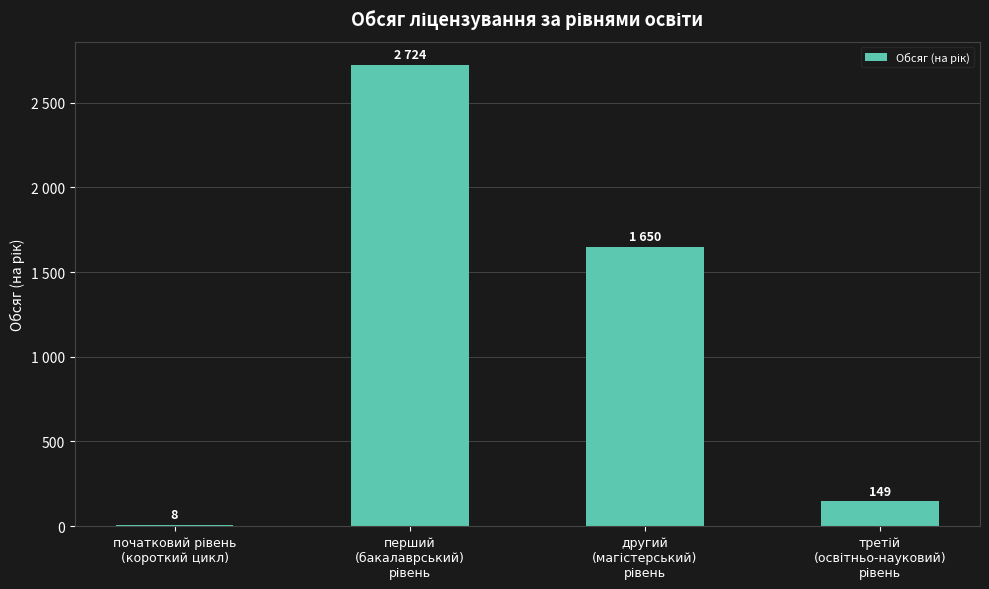

Which label corresponds to the smallest value in the chart?

початковий рівень
(короткий цикл)